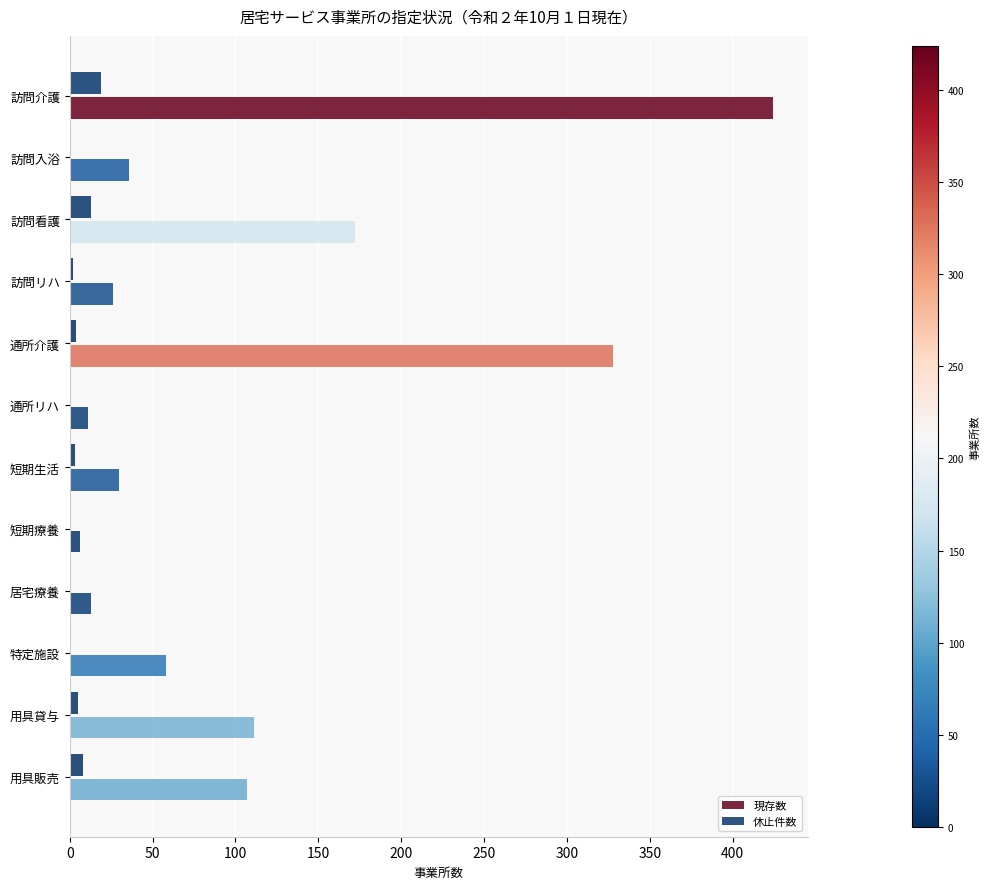

Count the number of data series in this chart.

2